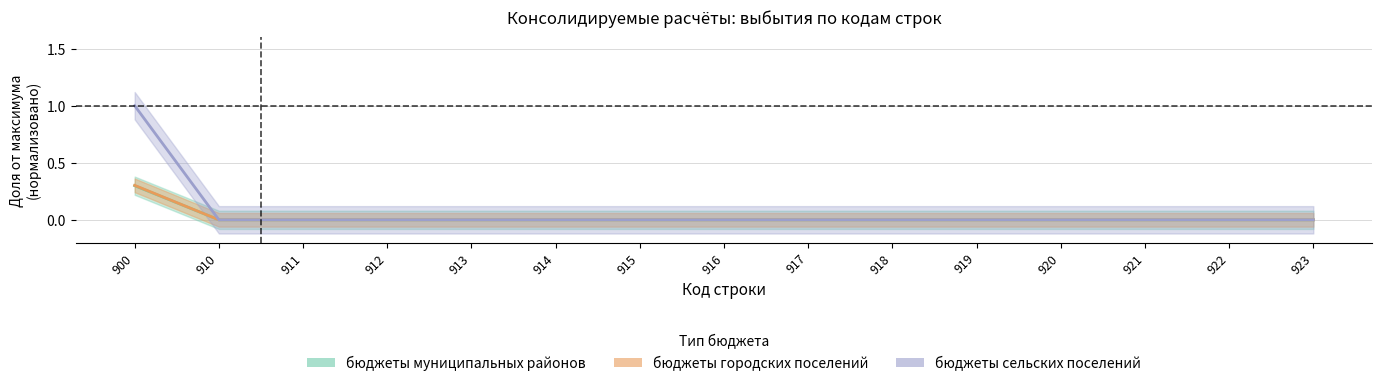

Which series has the largest range (max minus min)?

бюджеты сельских поселений